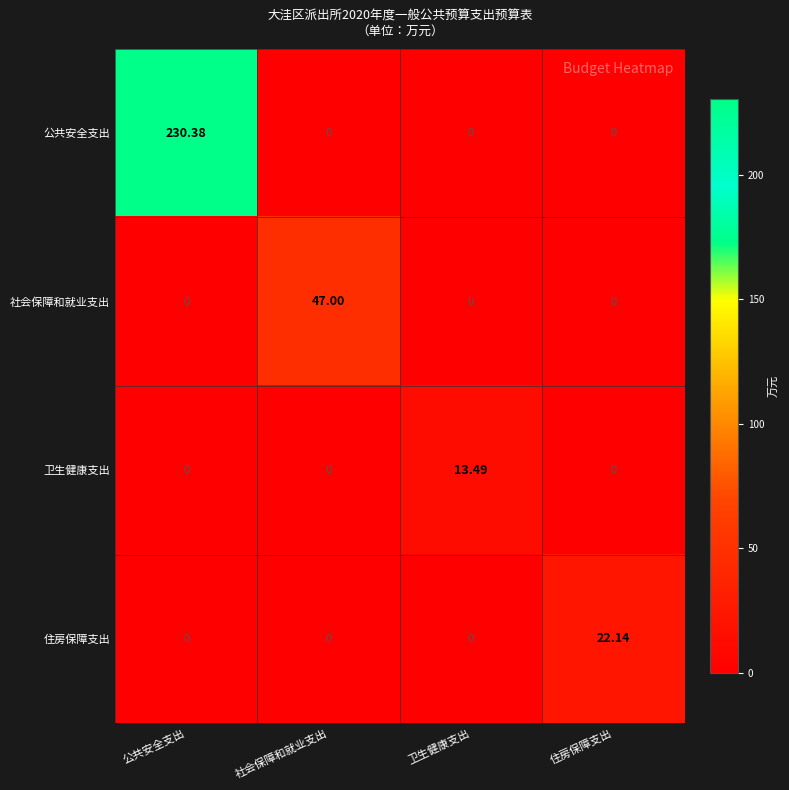

Which series has the largest total across all categories?

公共安全支出